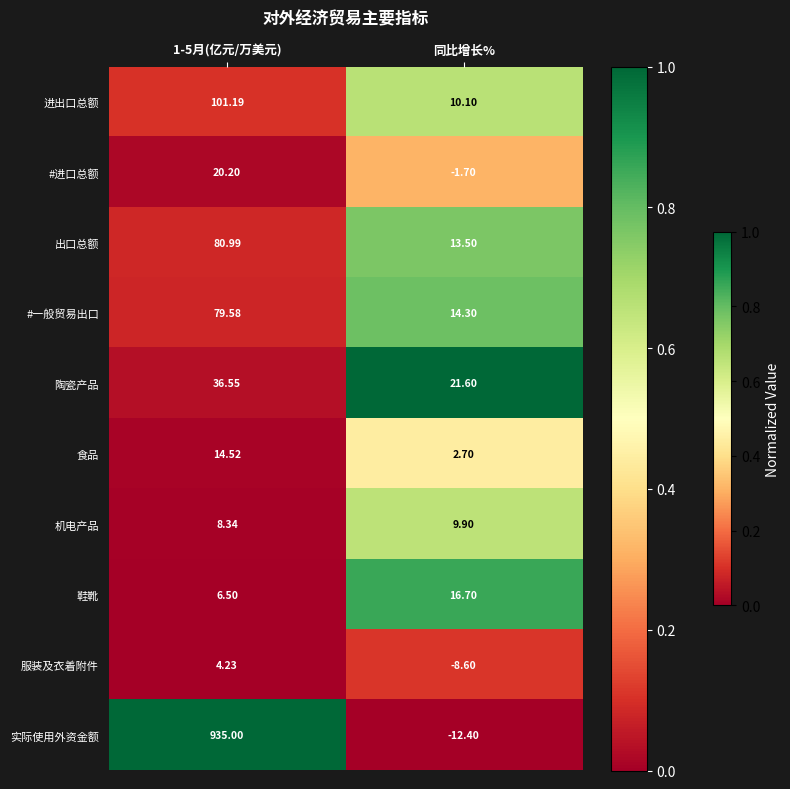

List the series in order of their peak value, highest first.

实际使用外资金额, 进出口总额, 出口总额, #一般贸易出口, 陶瓷产品, #进口总额, 鞋靴, 食品, 机电产品, 服装及衣着附件